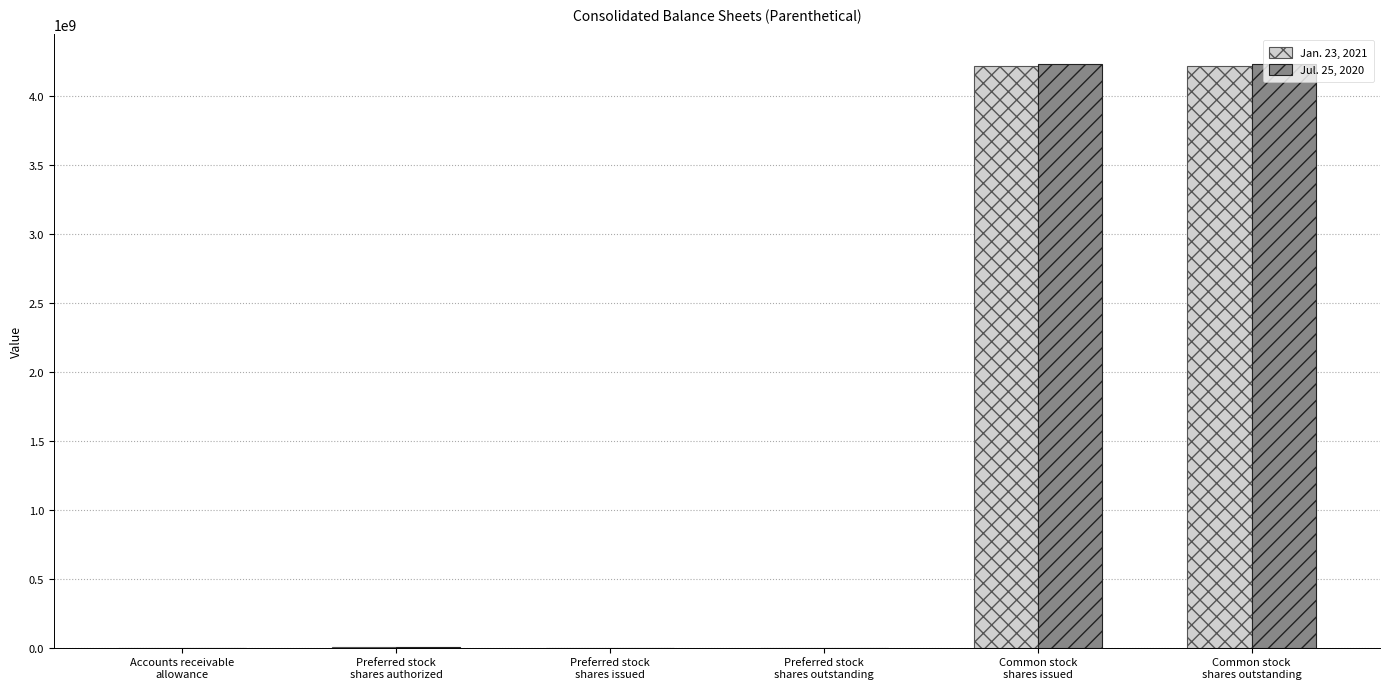

What is the greatest value displayed?

4237000000